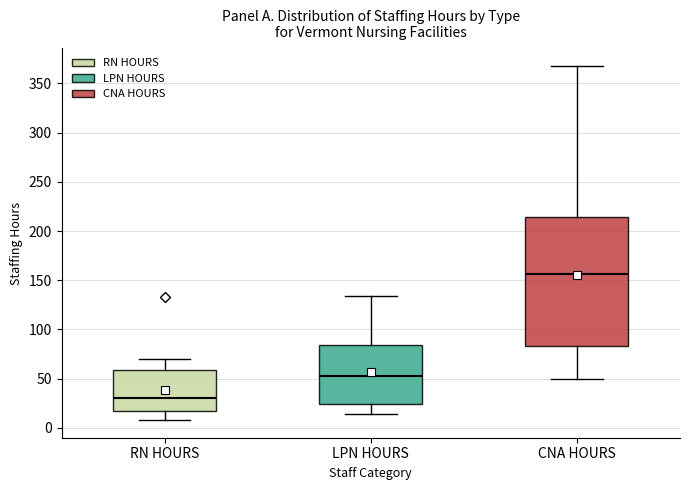

Reading left to right, transcribe this box plot: for each box, give where its median line is, the range the box spans, and where its two whiskers end, as read against the y-axis. The values are not printed on the chart, so give them approximately, as read against the axis.

RN HOURS: median 30, box 15 to 60, whiskers 10 to 70
LPN HOURS: median 55, box 25 to 85, whiskers 15 to 135
CNA HOURS: median 155, box 85 to 215, whiskers 50 to 370